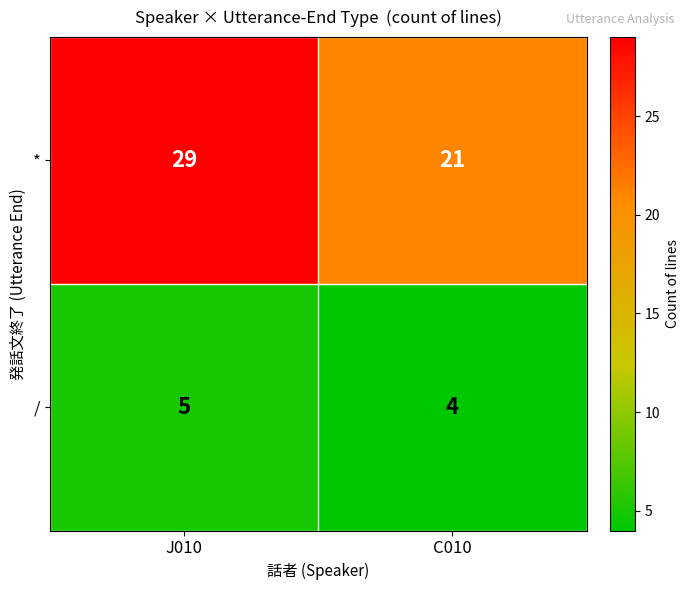

What is the difference between the highest and lowest values at C010?

17